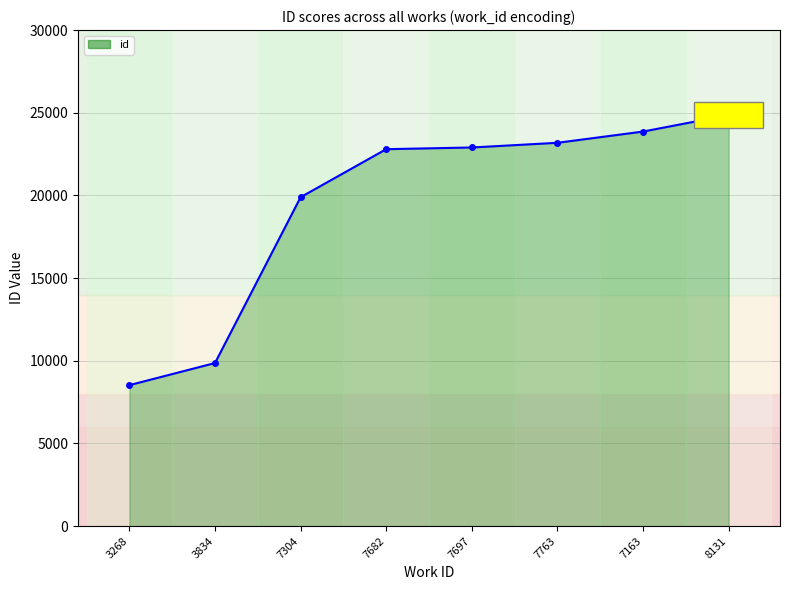

What is the average value?

19486